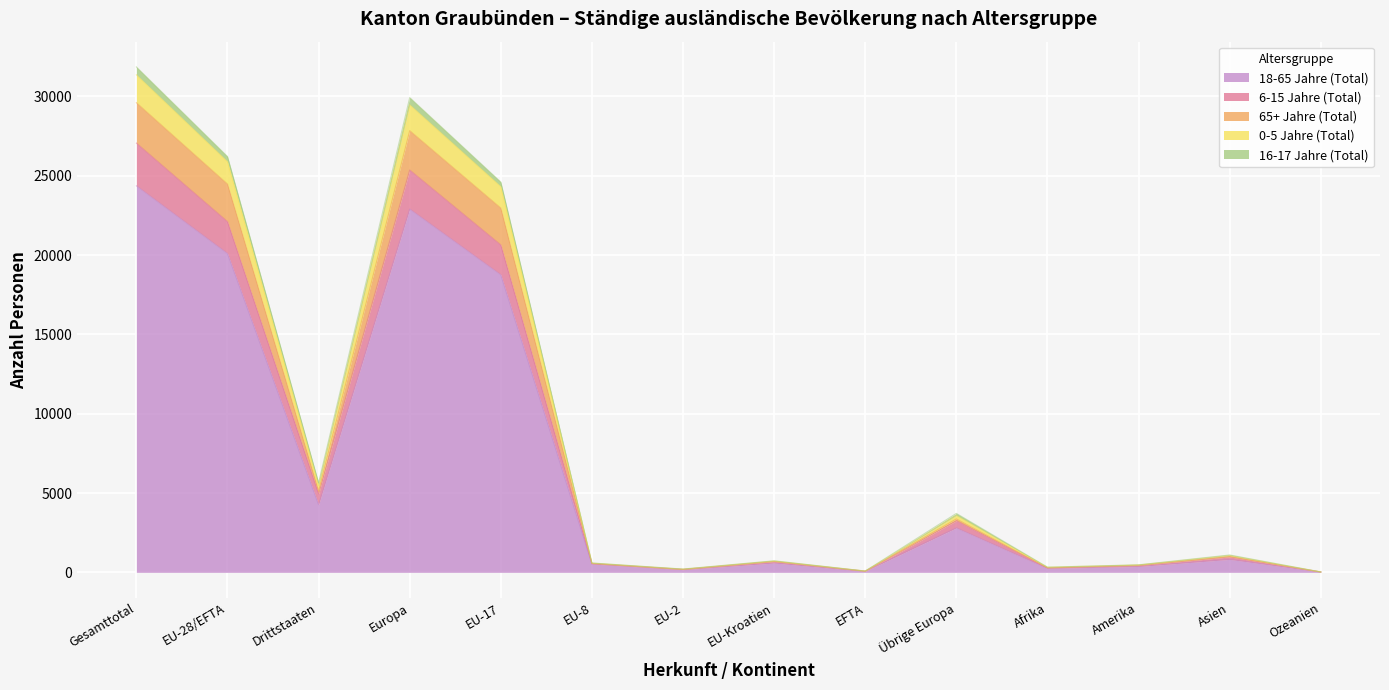

What is the total value across all series at EU-17?

24604